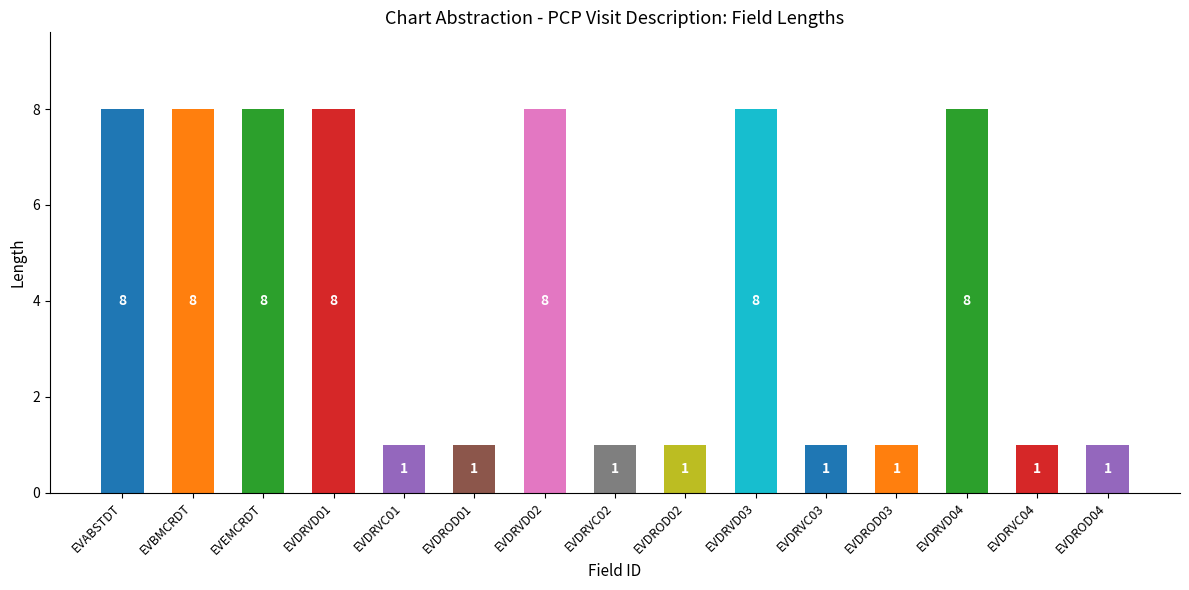

How many values exceed 1?

7